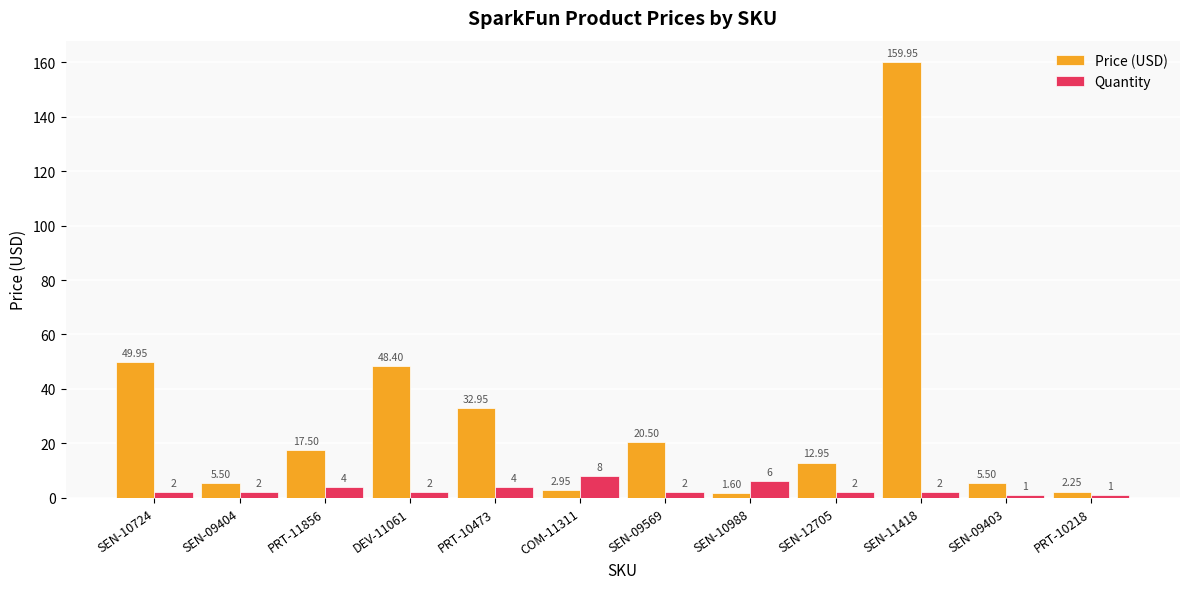

Which series changed the most between SEN-09404 and PRT-10218?

Price (USD)